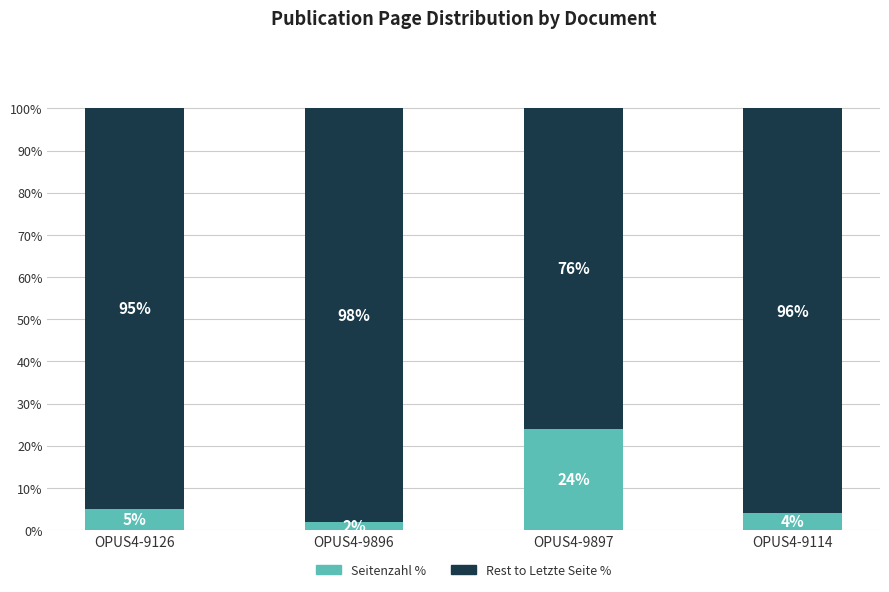

What value does the Seitenzahl % series have at OPUS4-9114, to the nearest 5?

5